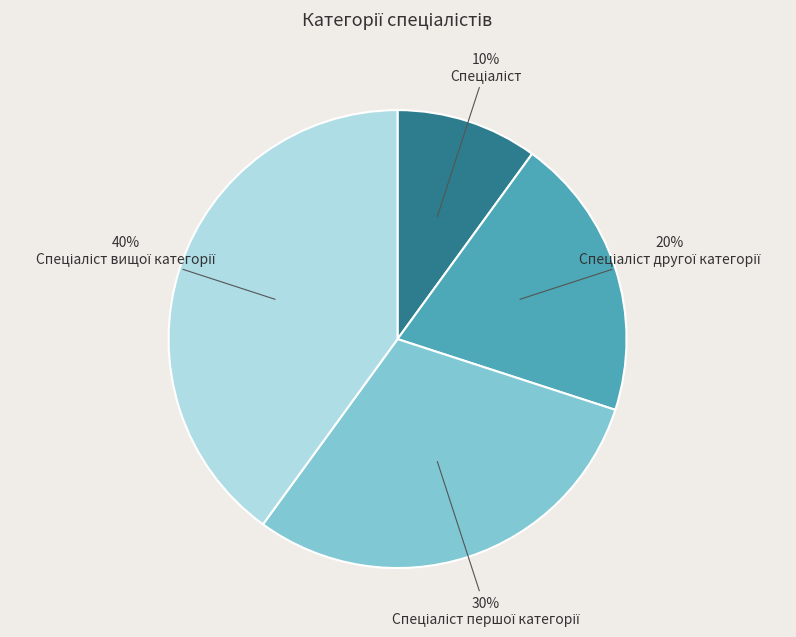

How many slices are in this pie chart?

4